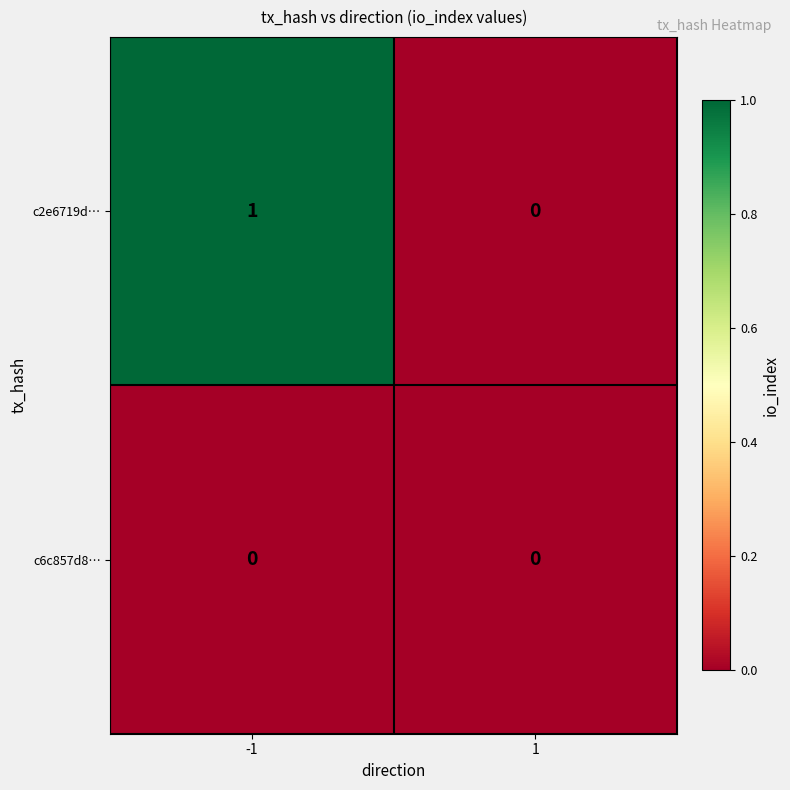

Rank the series at -1 from highest to lowest value.

c2e6719d…, c6c857d8…